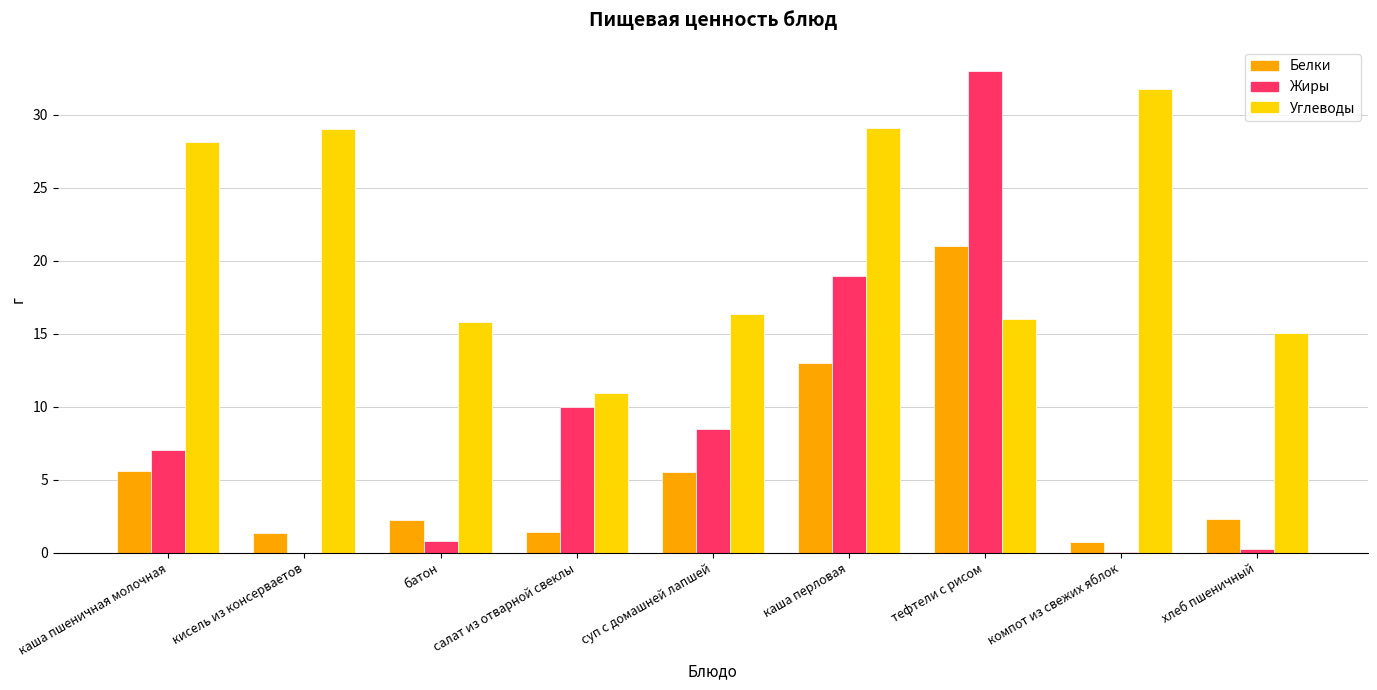

Which series changed the most between кисель из консерваетов and хлеб пшеничный?

Углеводы